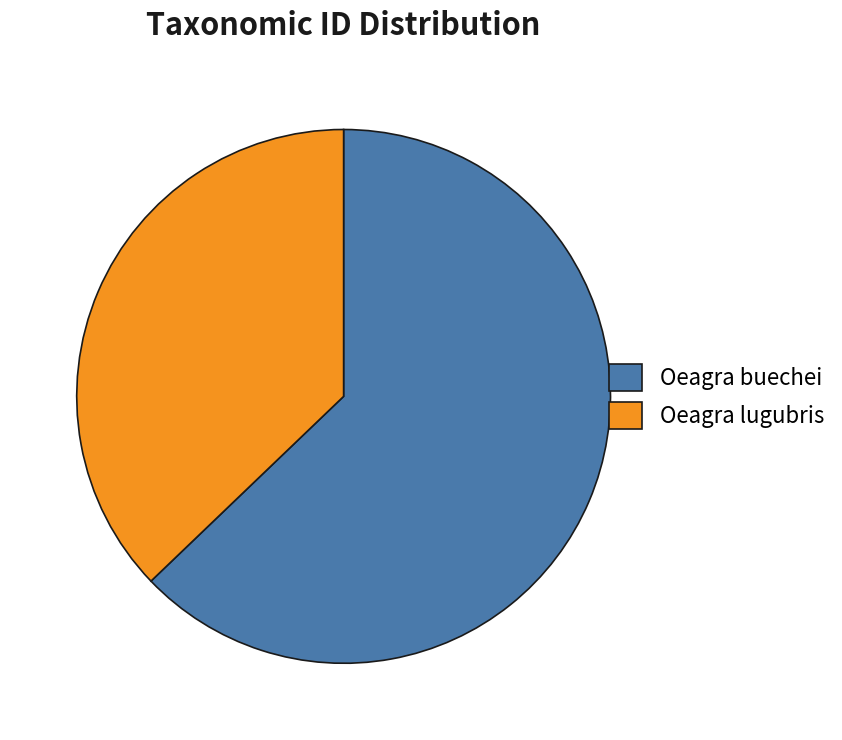

Combined, do Oeagra lugubris and Oeagra buechei account for over 50%?

Yes